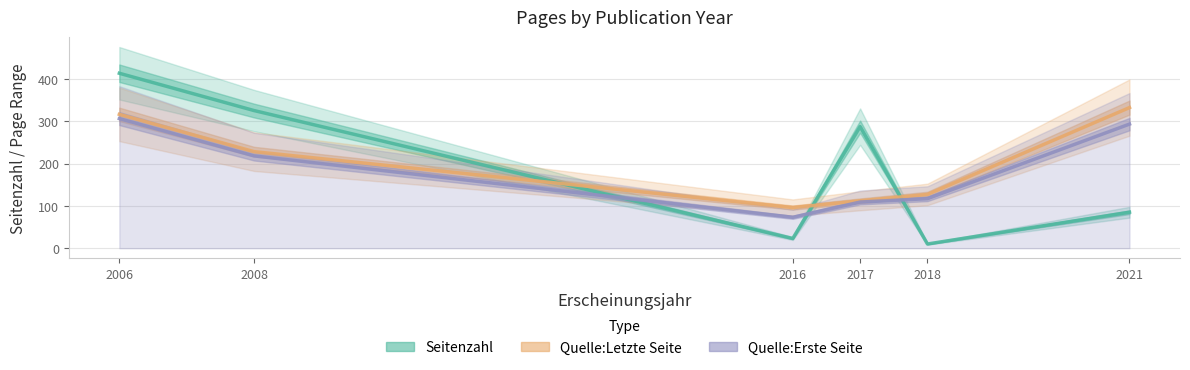

Is it true that Seitenzahl equals 134 at 2017?

False